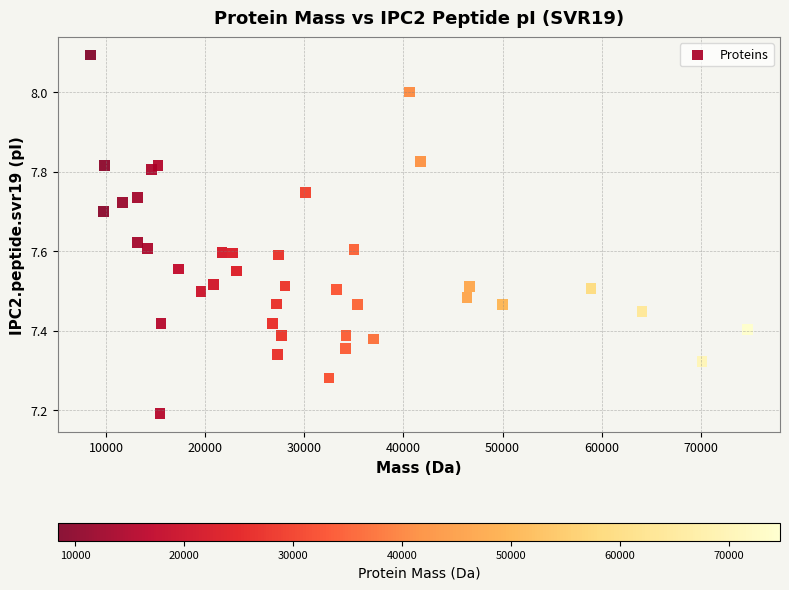

What is the range of Y values (max minus min)?

0.9